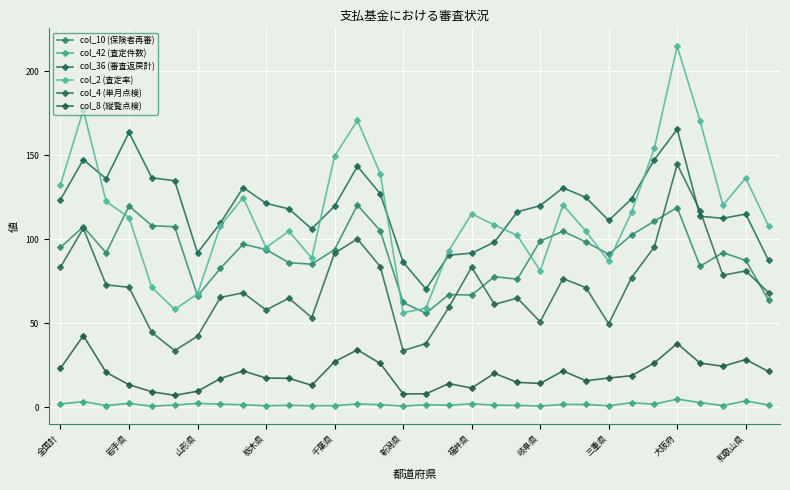

At which label does col_2 (査定率) reach its minimum?

新潟県